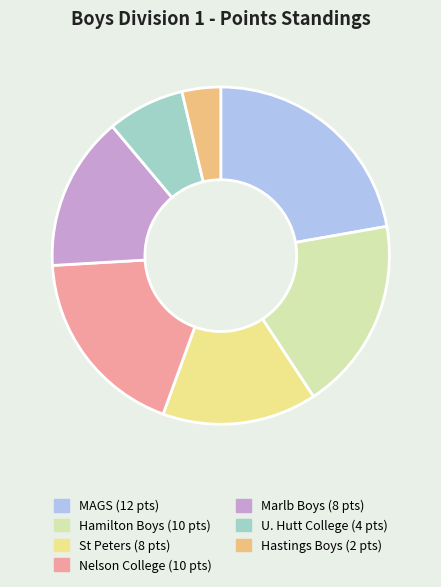

How many slices are in this pie chart?

7